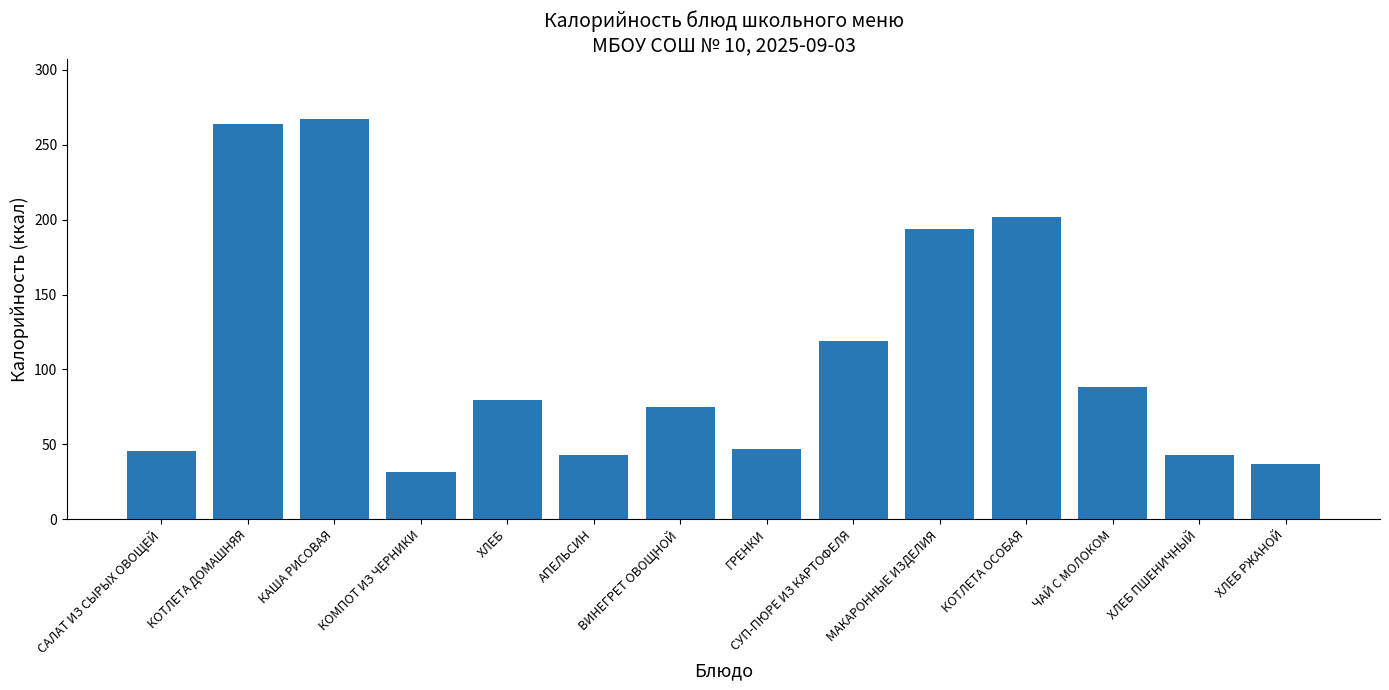

At which label does the data first exceed 79?

КОТЛЕТА ДОМАШНЯЯ